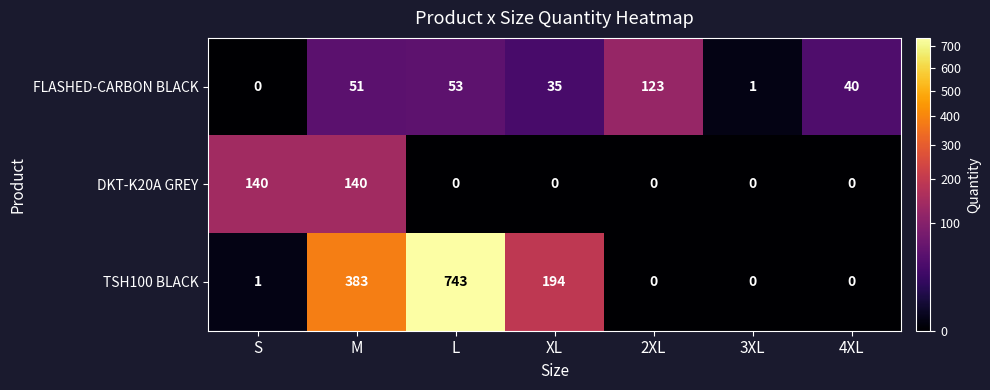

Which series has the largest range (max minus min)?

TSH100 BLACK